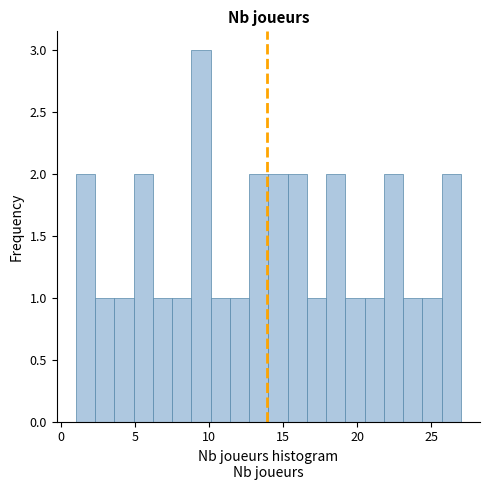

Around what value on the x-axis is the tallest bar? Give the approximate position of its centre, as read against the axis.

9.5